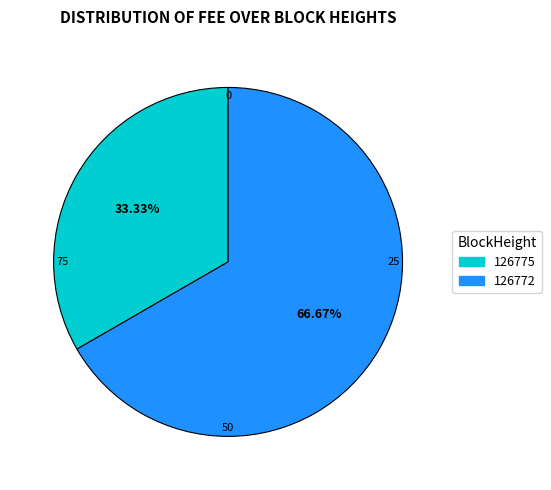

Count the number of slices in the pie.

2